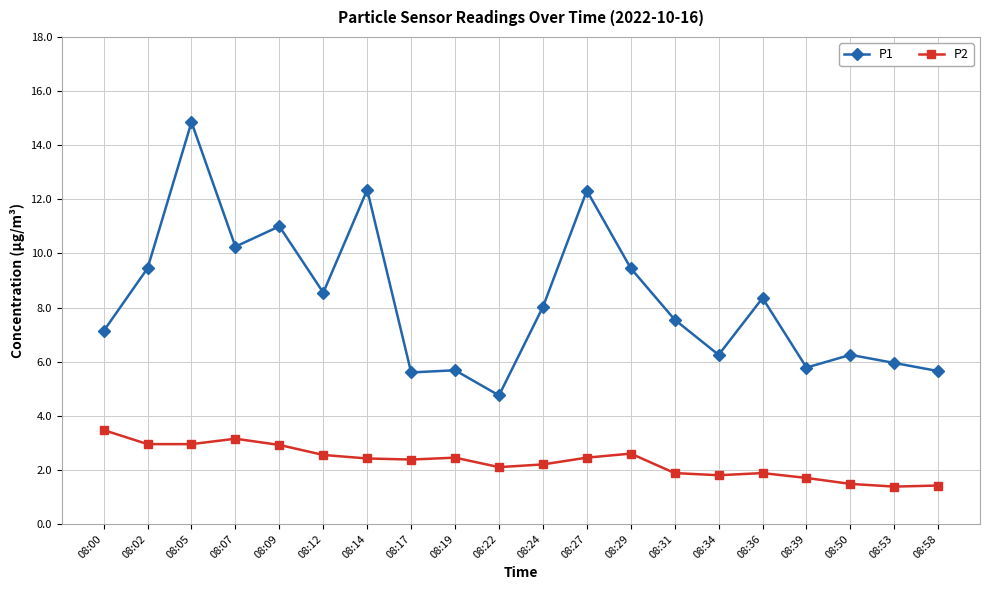

List the series in order of their peak value, highest first.

P1, P2